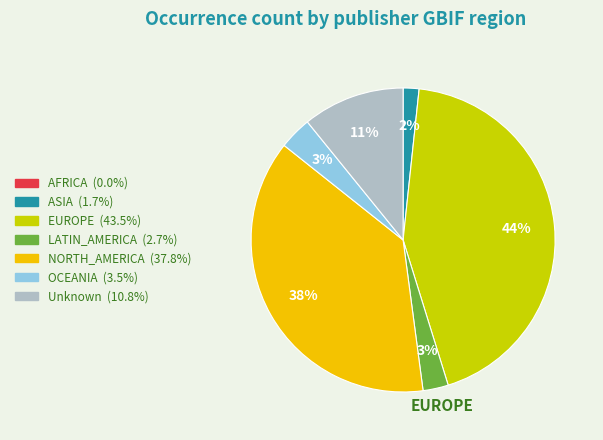

Does any single category account for the majority?

No